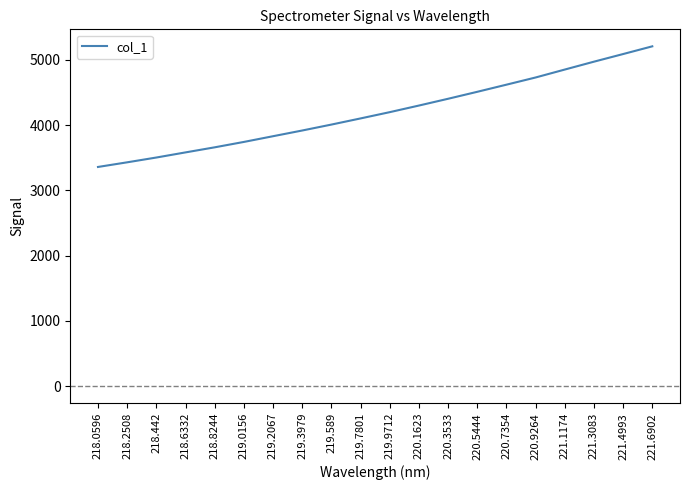

What position from the right is 219.7801?

11